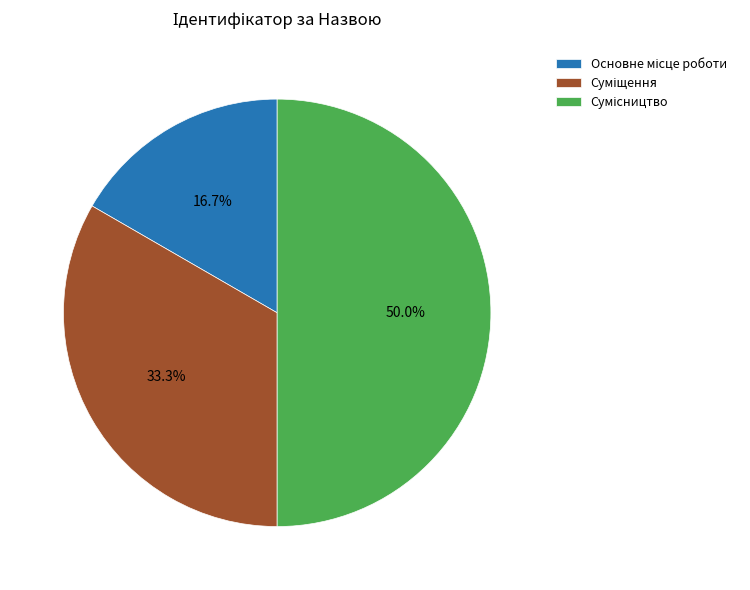

Rank the categories by value from lowest to highest.

Основне місце роботи, Суміщення, Сумісництво